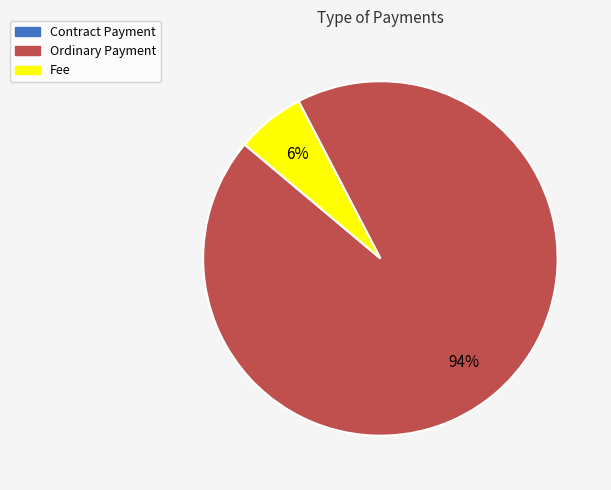

To the nearest percent, what is the difference between the largest and smallest slice percentages?

94%